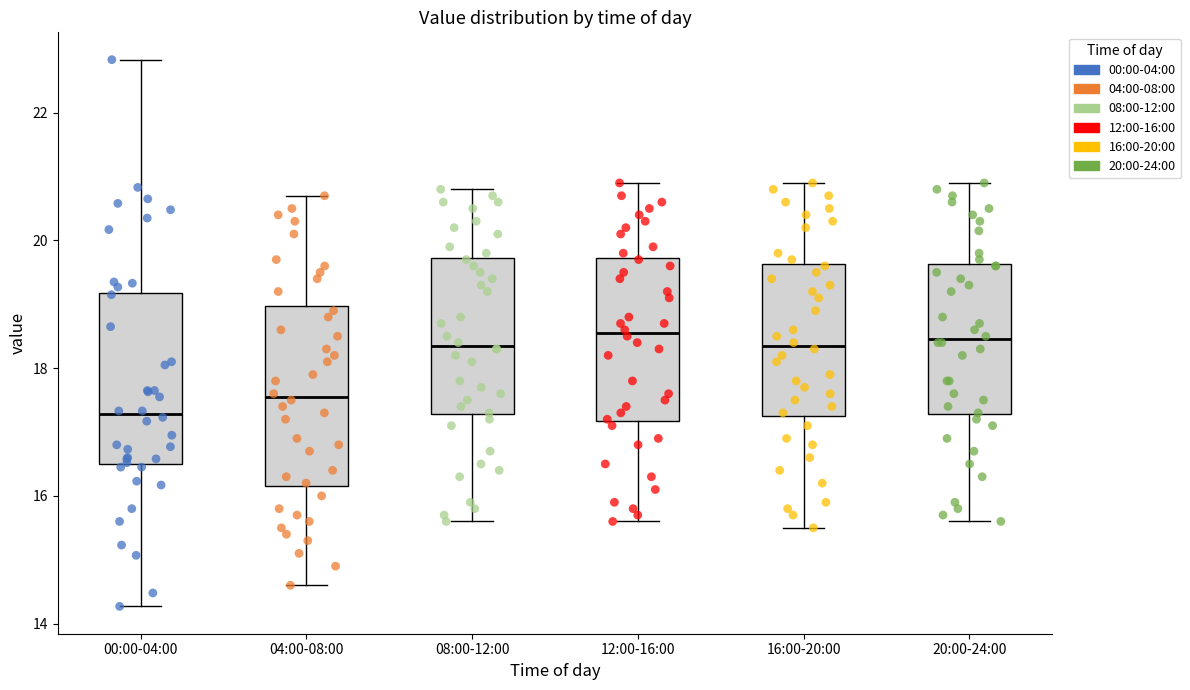

Which box has the lowest median line?

00:00-04:00